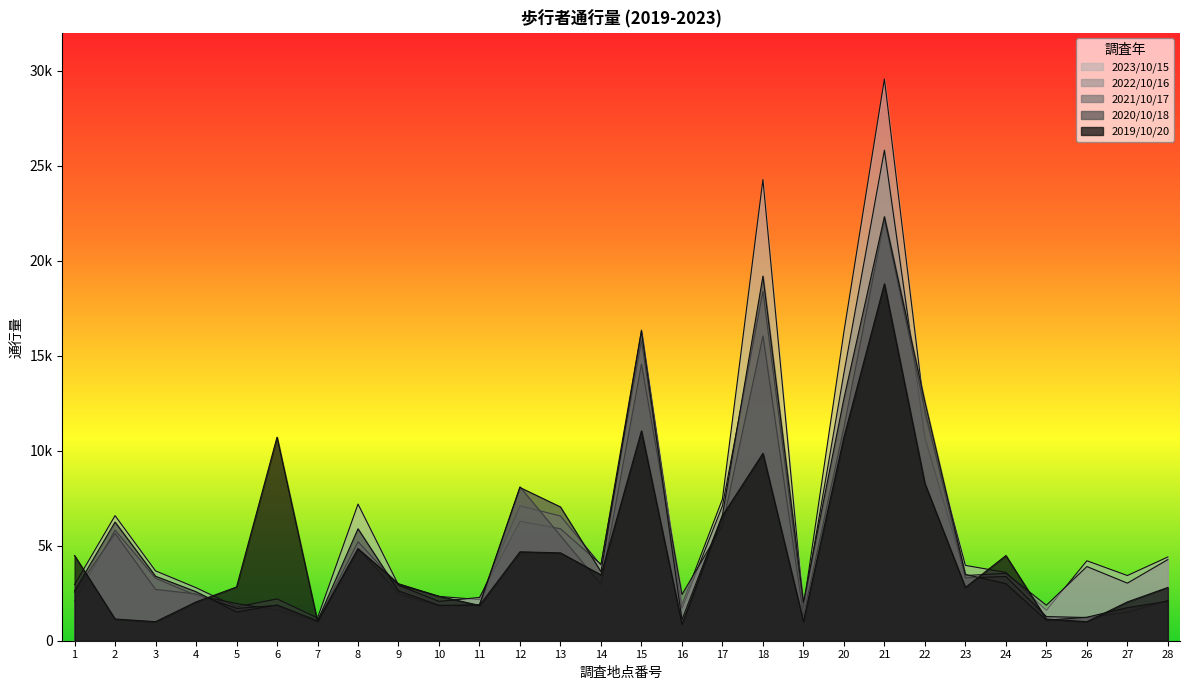

Is it true that 2019/10/20 equals 5588 at 18?

False